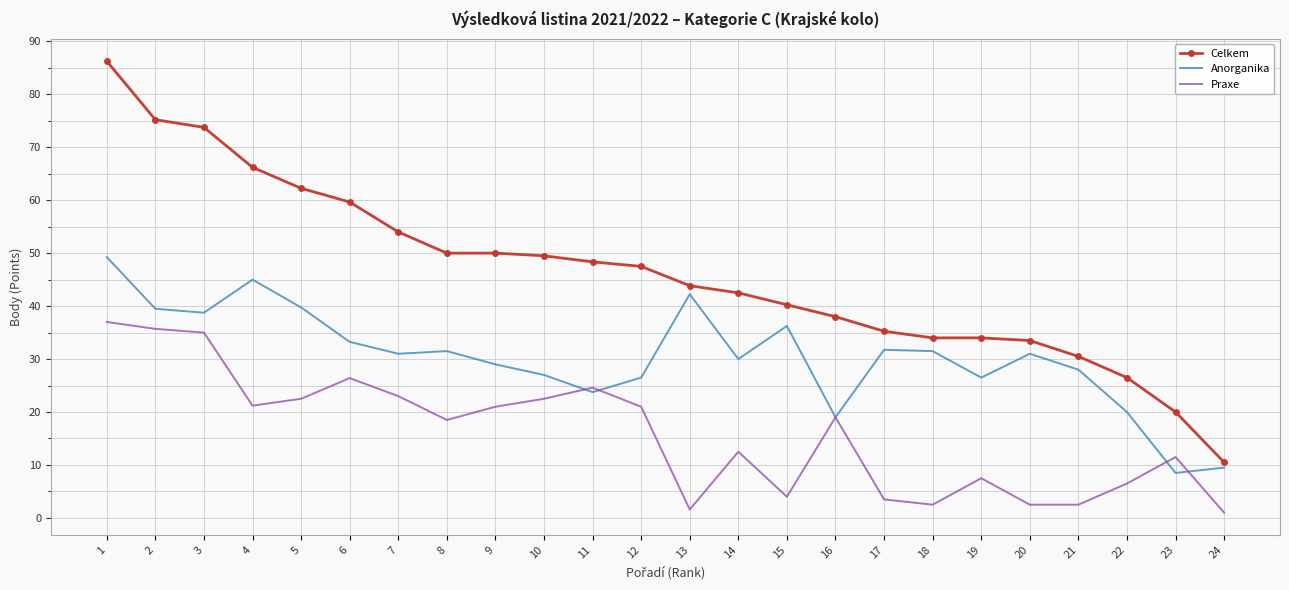

At which category is the sum across all series the highest?

1